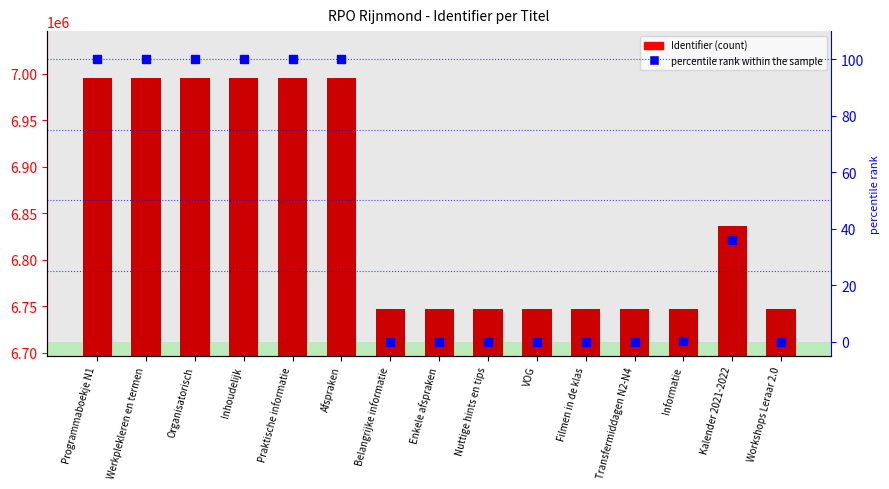

What is the label of the 8th bar from the left?

Enkele afspraken